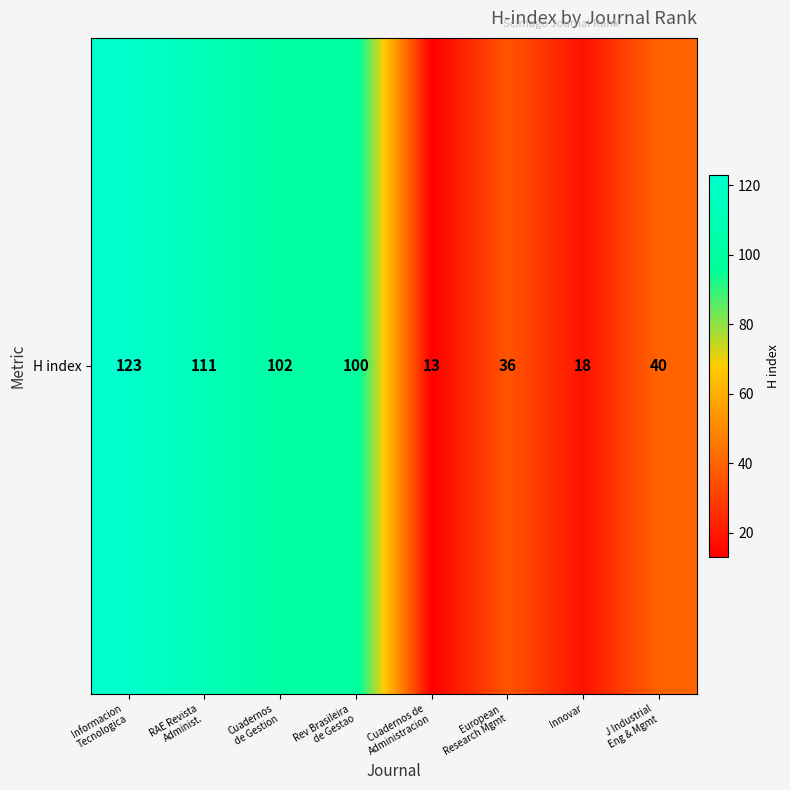

How many distinct data groups are displayed?

1